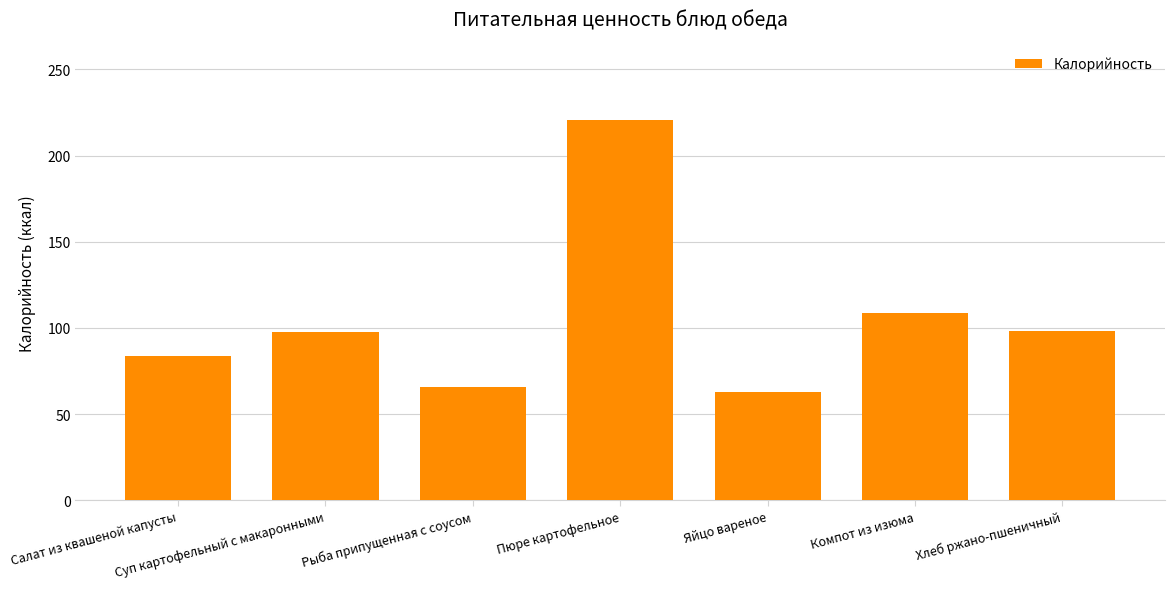

Does the chart contain any negative values?

No